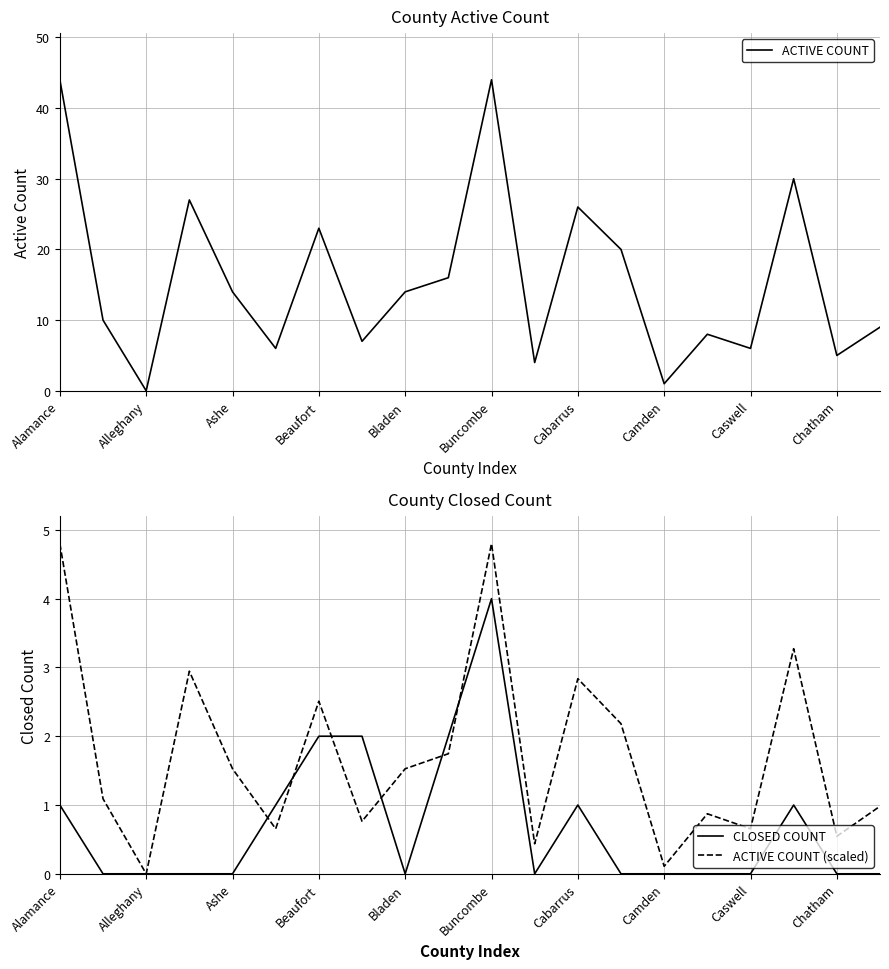

What is the approximate value of ACTIVE COUNT (scaled) at Buncombe?

4.8